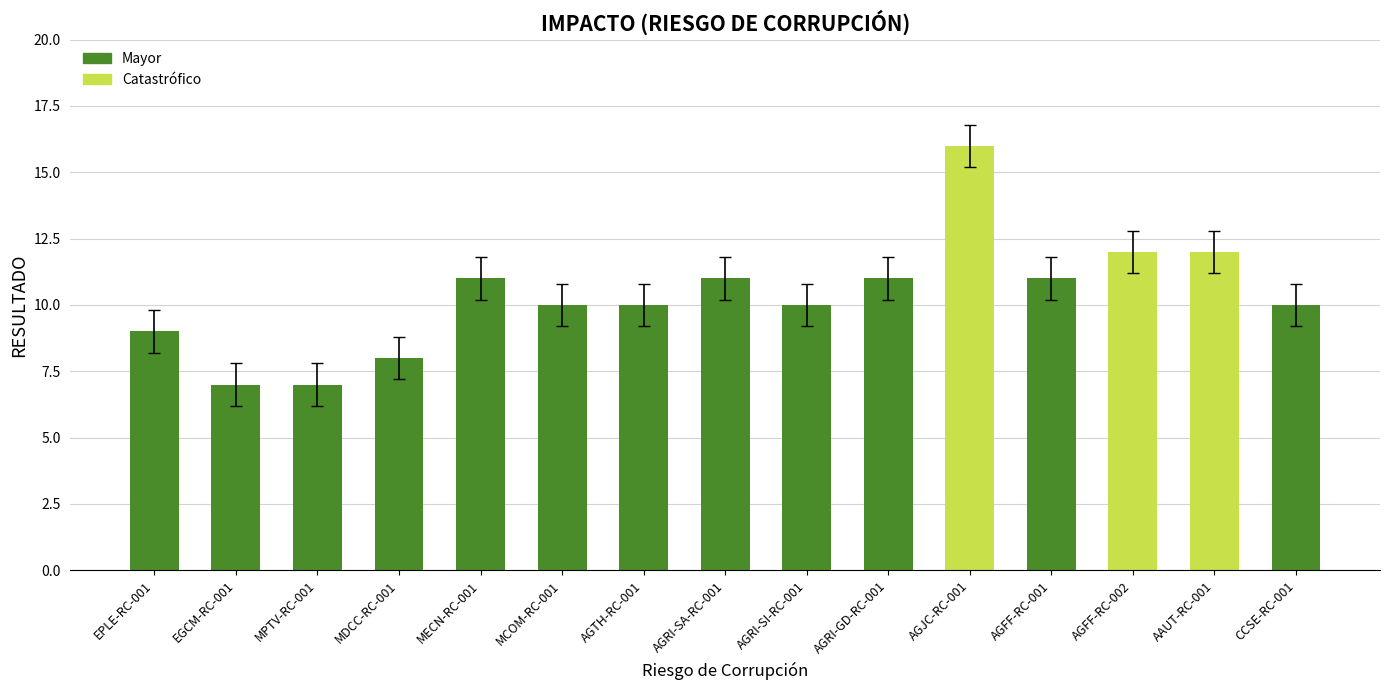

What is the maximum value shown in the chart?

16